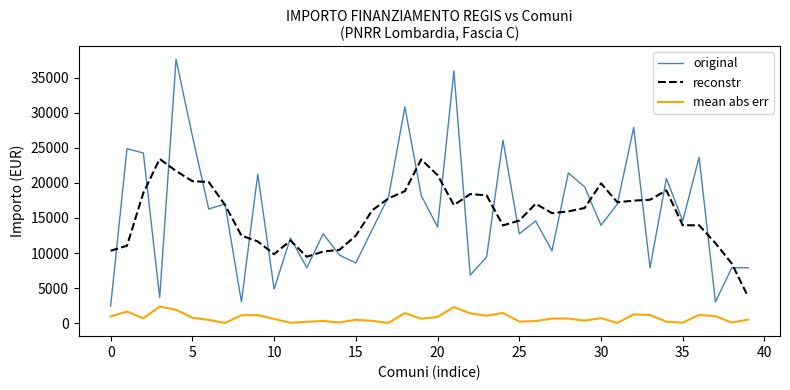

Which series has the largest range (max minus min)?

original